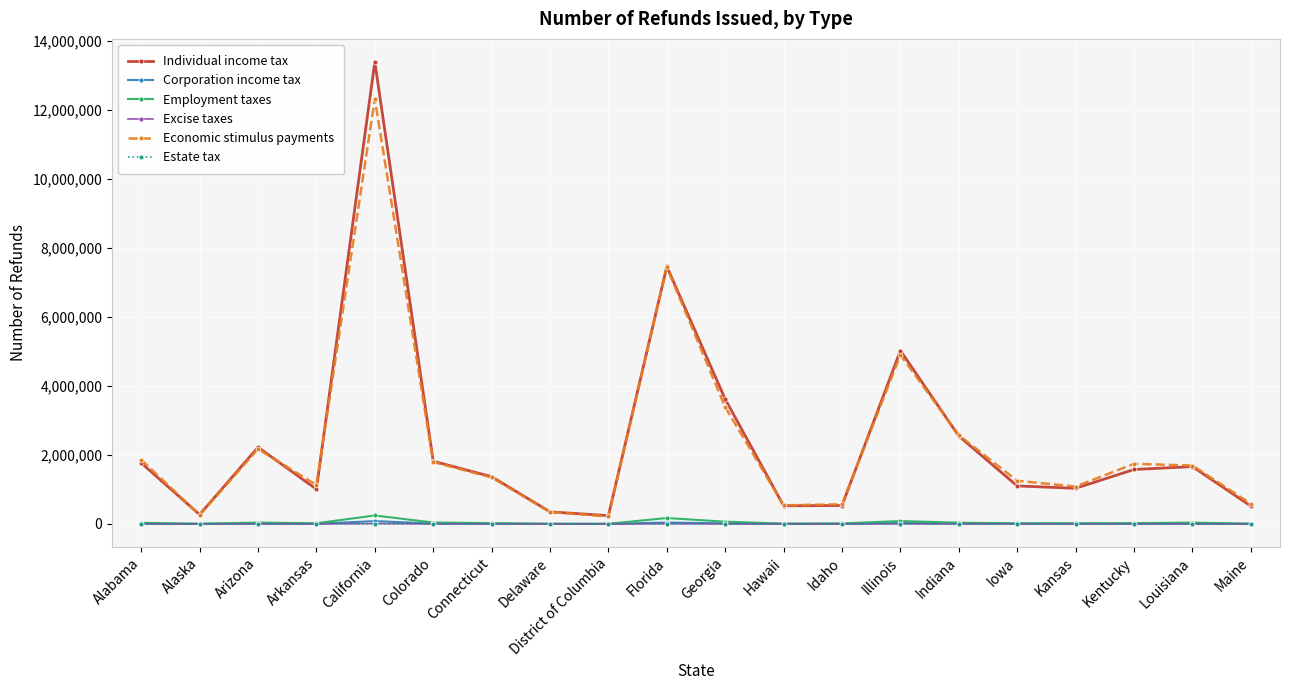

Is it true that Economic stimulus payments equals 3469785 at Florida?

False